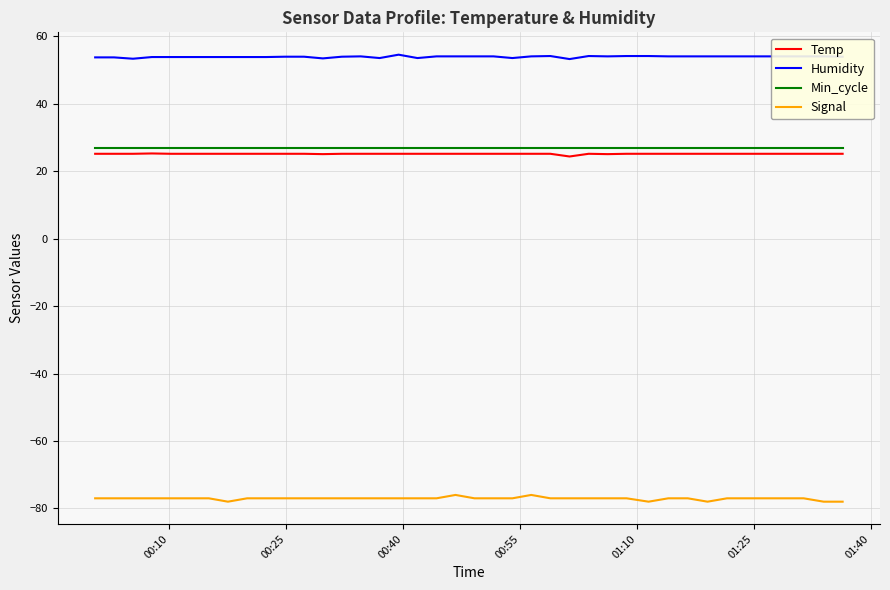

True or false: Humidity and Signal cross at least once.

False